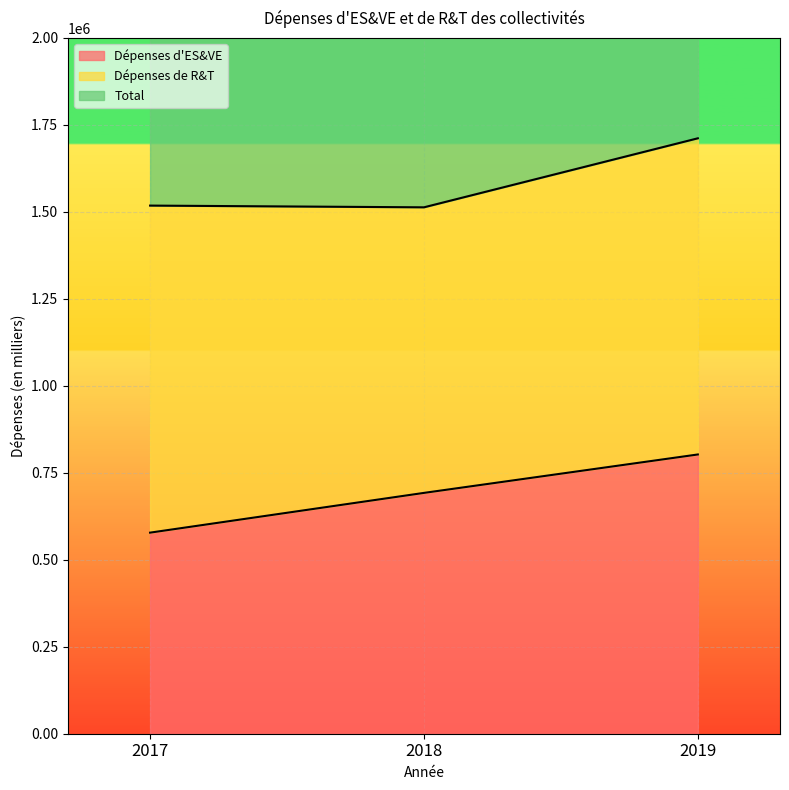

At which category does the chart reach its peak across all series?

2019